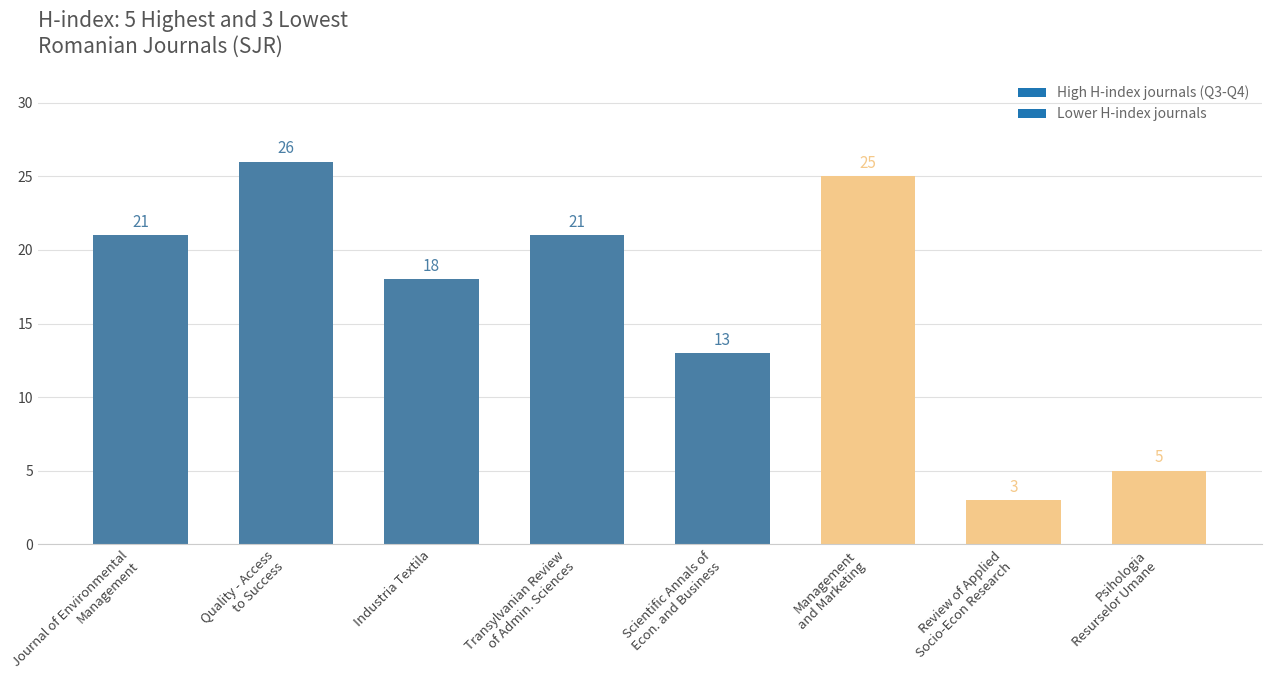

Is it true that the value at Industria Textila is 12?

False